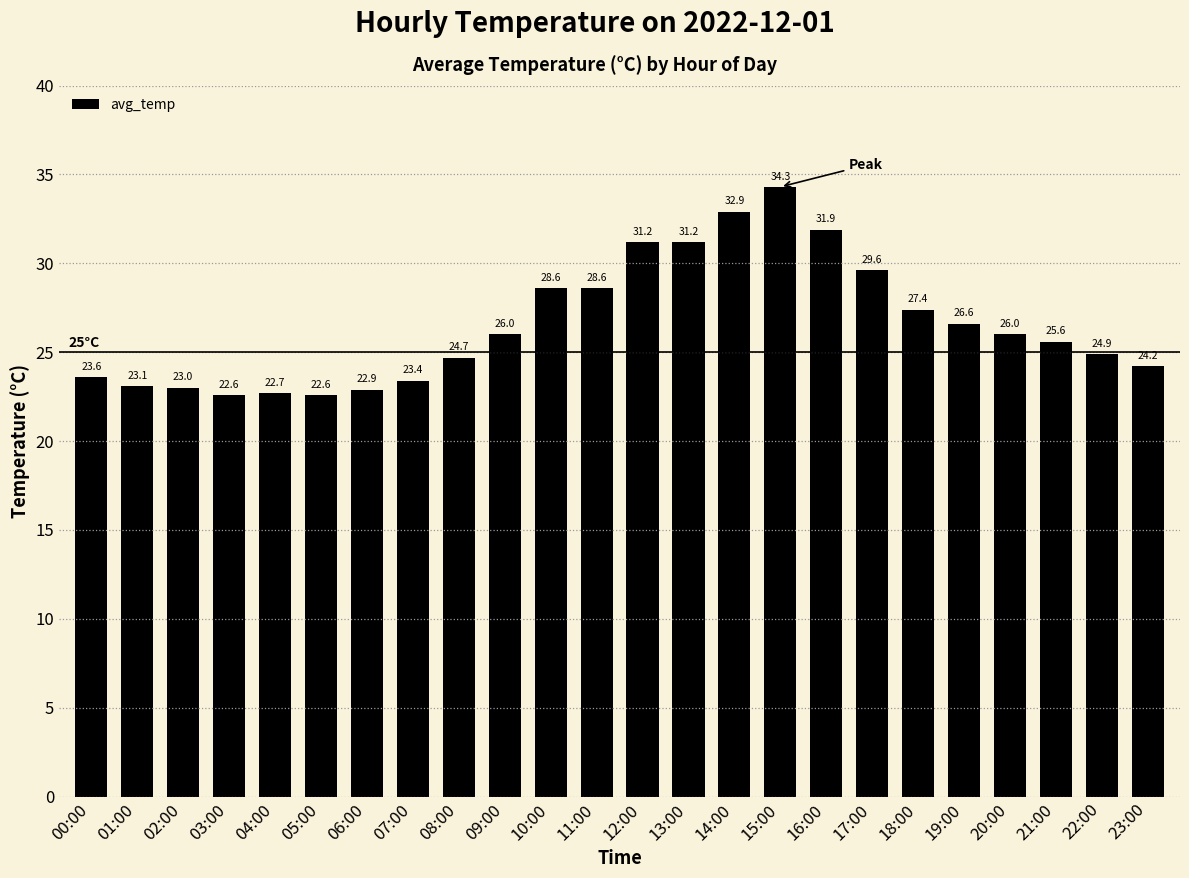

How many bars are there in total?

24